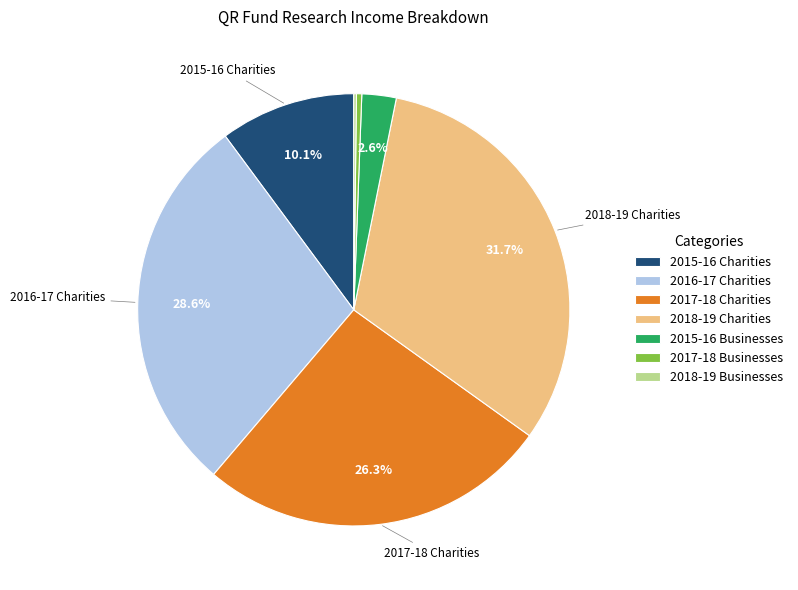

Does 2017-18 Businesses represent more than half of the total?

No